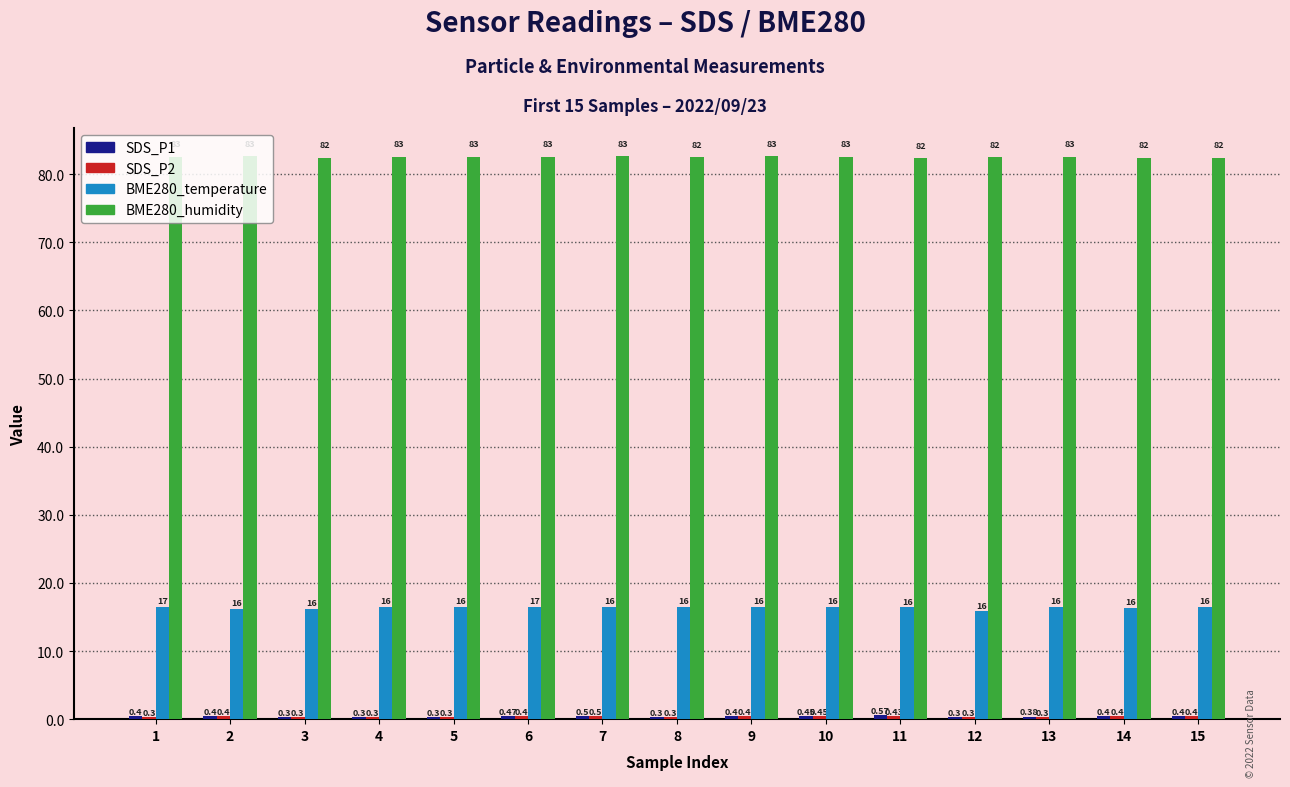

Between 13 and 15, which series saw the biggest shift?

BME280_humidity